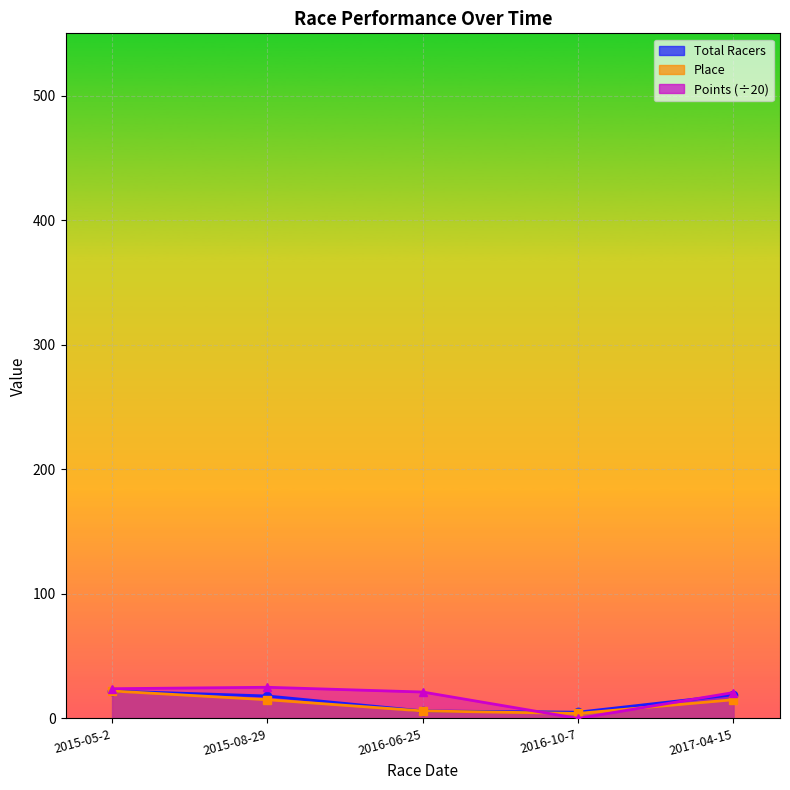

Rank the series by their maximum value, from lowest to highest.

Total Racers, Place, Points